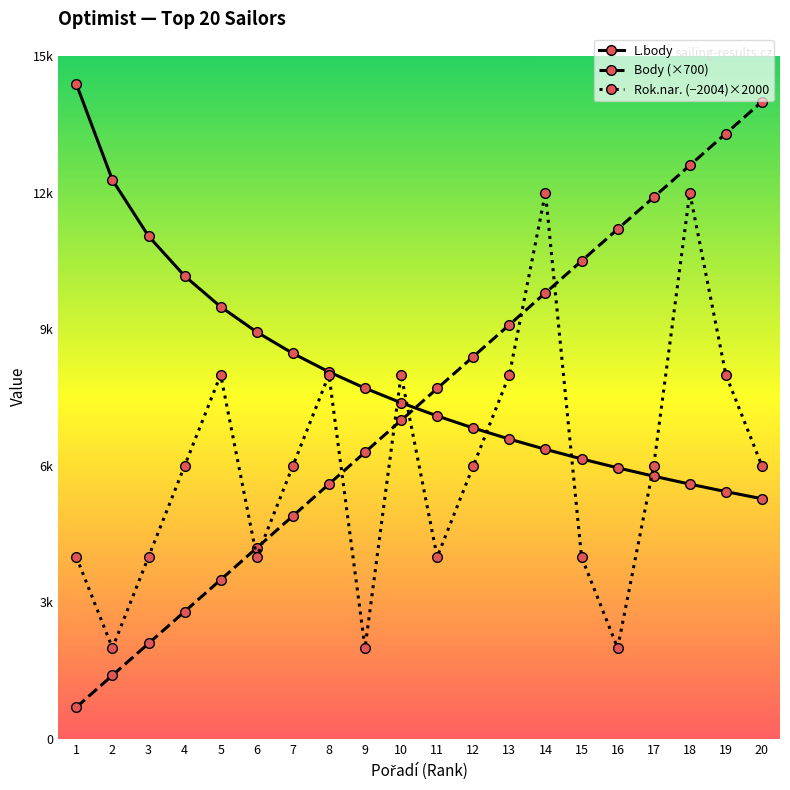

Is this an area chart (filled region under the line)?

No